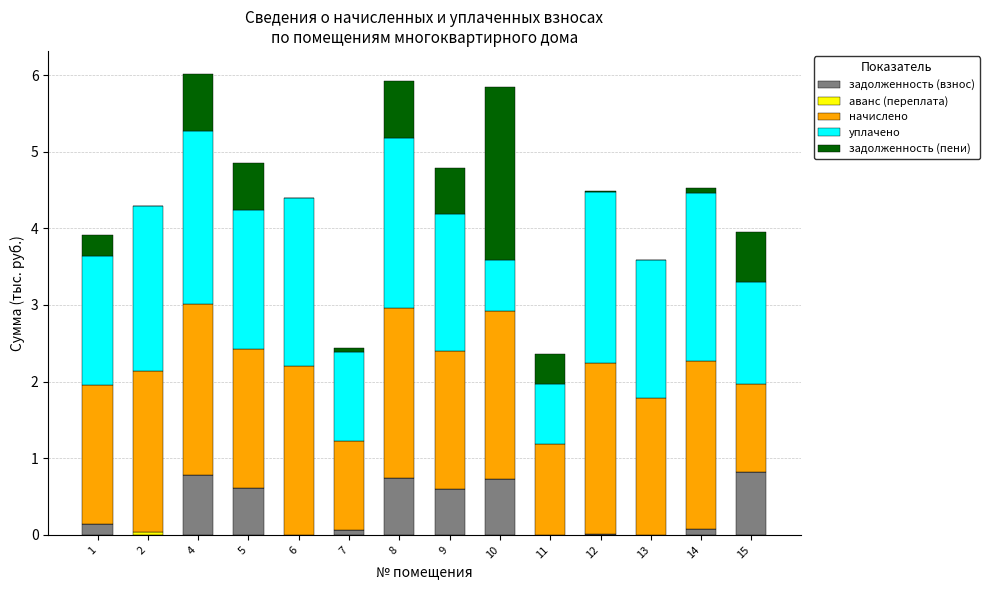

Count the number of data series in this chart.

5